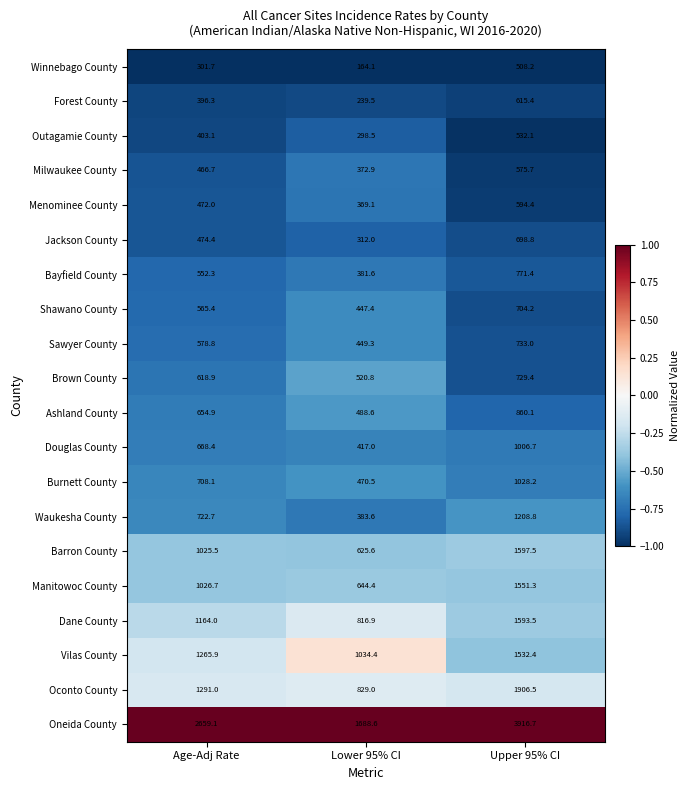

Count the number of data series in this chart.

20